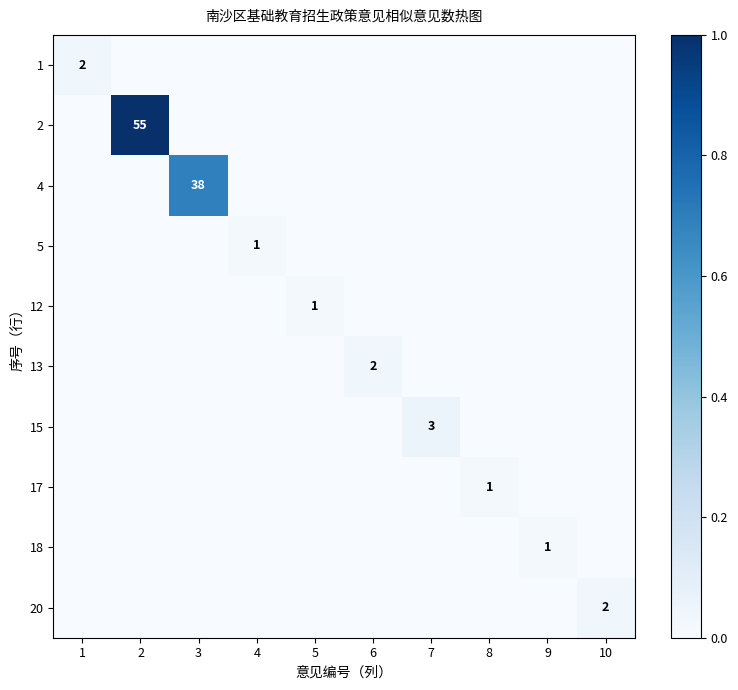

The 12 series shows 0 at 5. True or false?

False